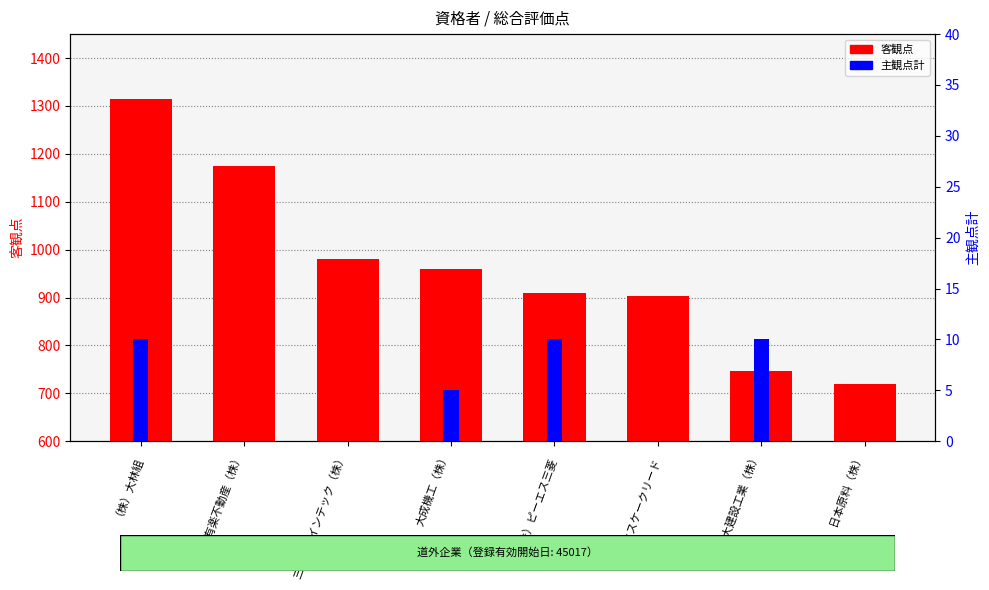

Which category has the highest value across all series?

（株）大林組